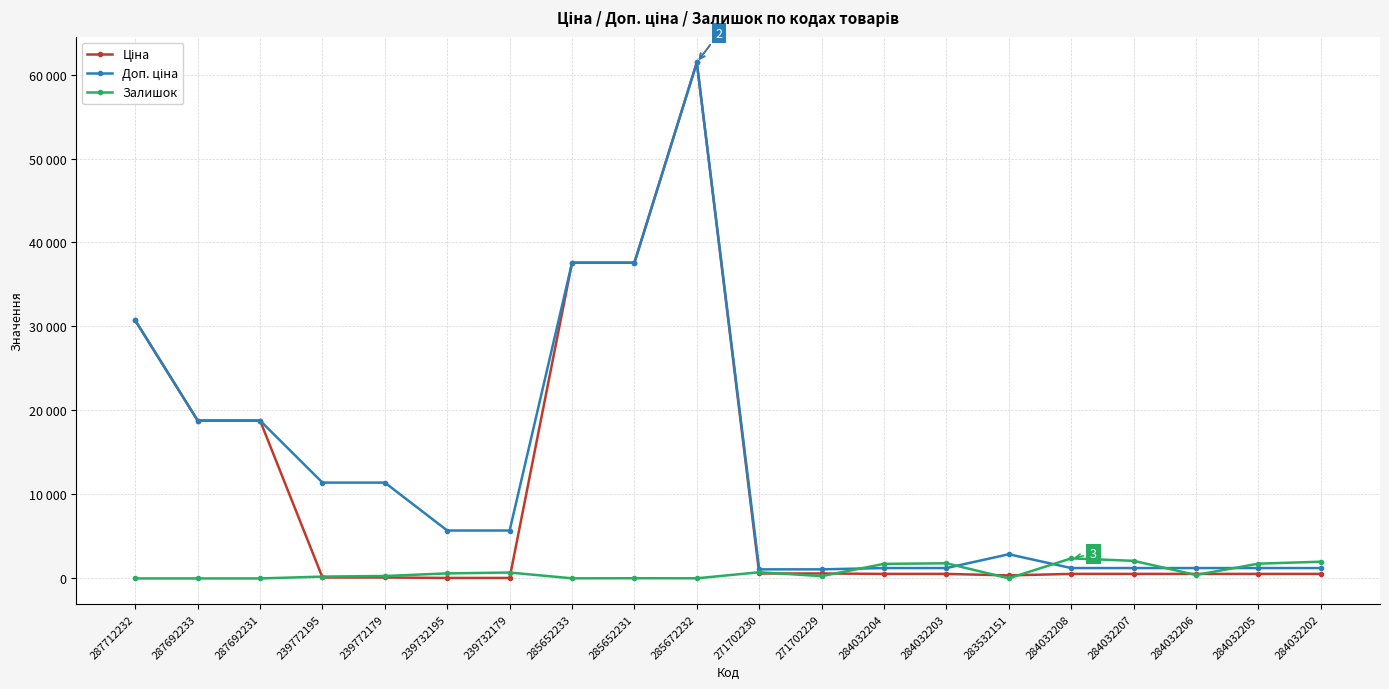

Is this an area chart (filled region under the line)?

No